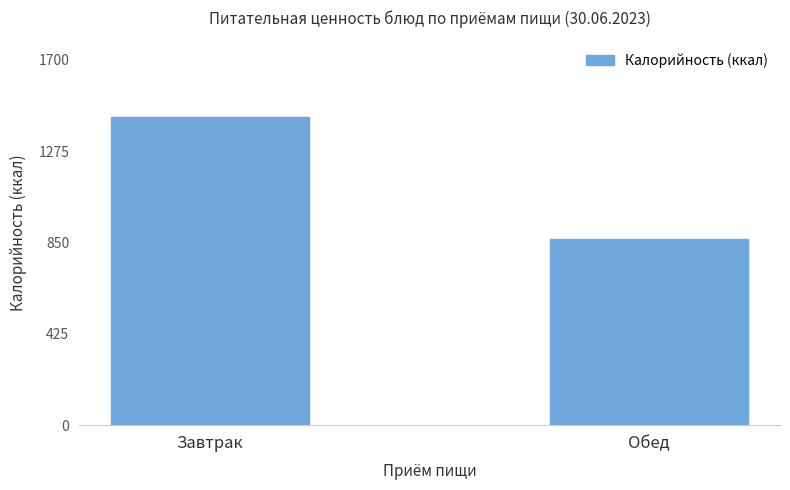

Rank the categories by value from lowest to highest.

Обед, Завтрак